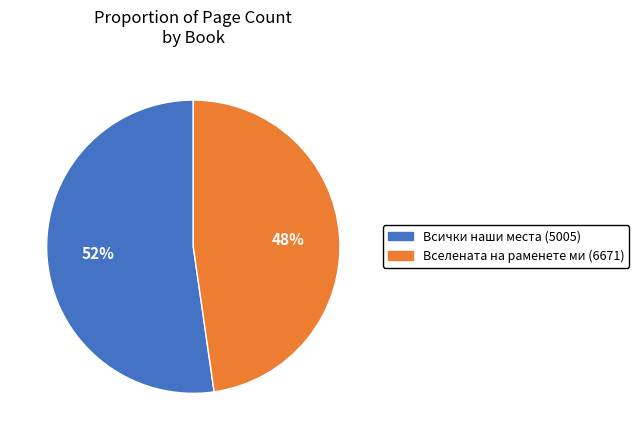

Is Всички наши места (5005) the majority of the pie?

Yes